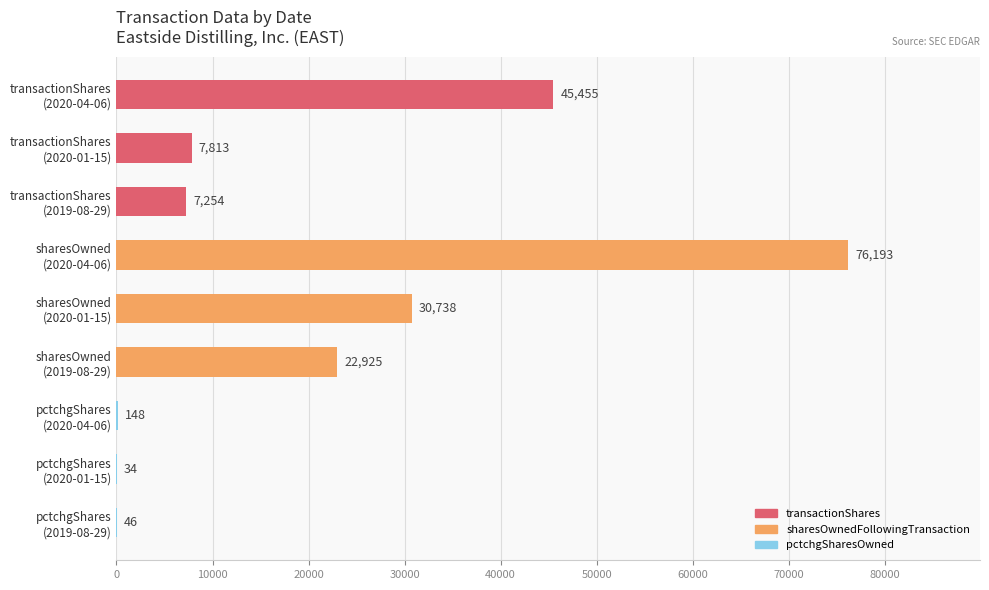

What is the greatest value displayed?

76193